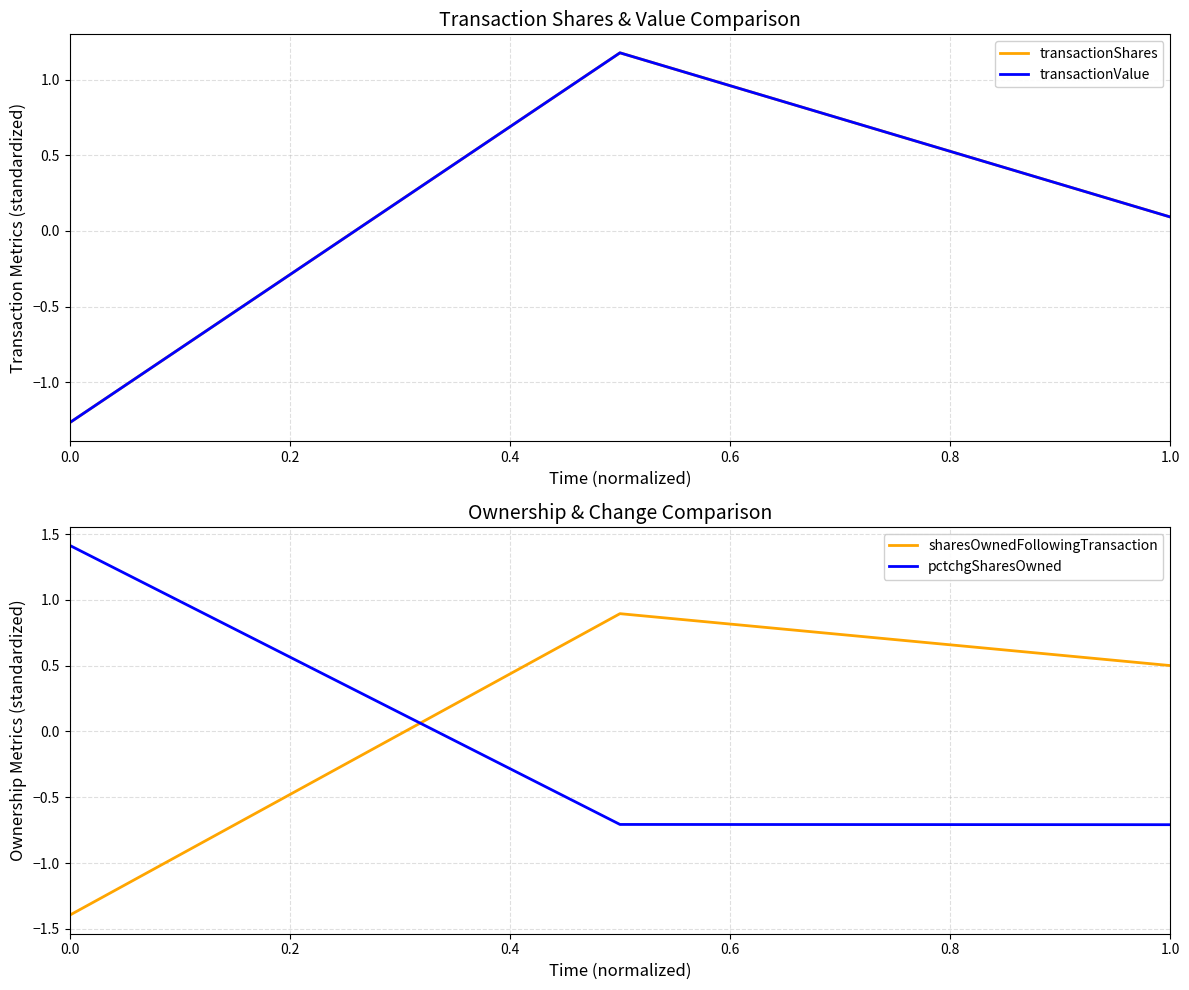

Where is transactionShares nearest to the value 0?

1.0